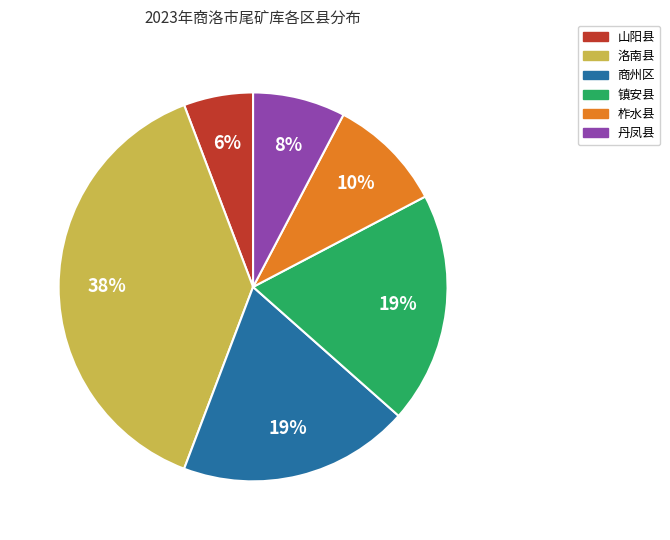

Does any single category account for the majority?

No